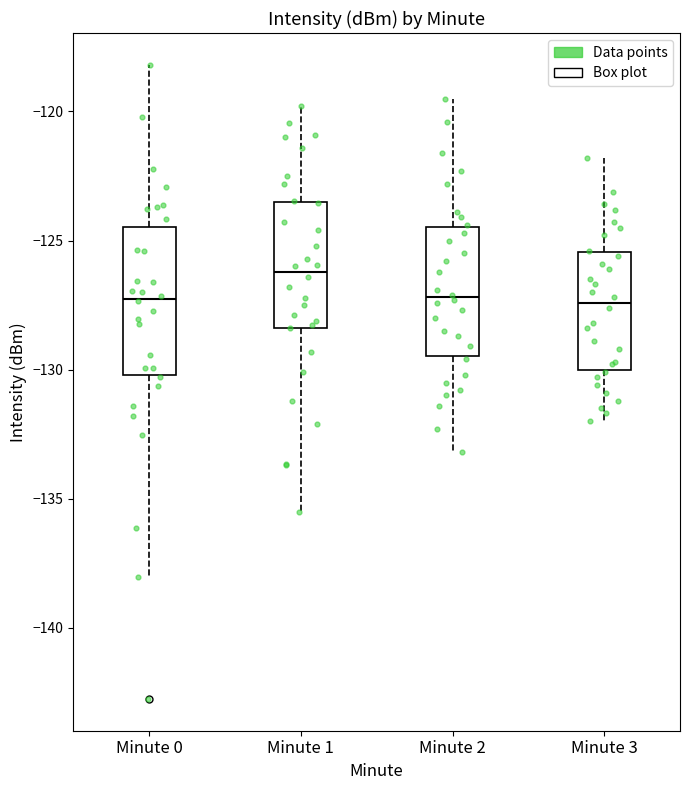

Reading left to right, transcribe this box plot: for each box, give where its median line is, the range the box spans, and where its two whiskers end, as read against the y-axis. The values are not printed on the chart, so give them approximately, as read against the axis.

Minute 0: median -127.5, box -130.0 to -124.5, whiskers -138.0 to -118.0
Minute 1: median -126.0, box -128.5 to -123.5, whiskers -135.5 to -120.0
Minute 2: median -127.0, box -129.5 to -124.5, whiskers -133.0 to -119.5
Minute 3: median -127.5, box -130.0 to -125.5, whiskers -132.0 to -122.0